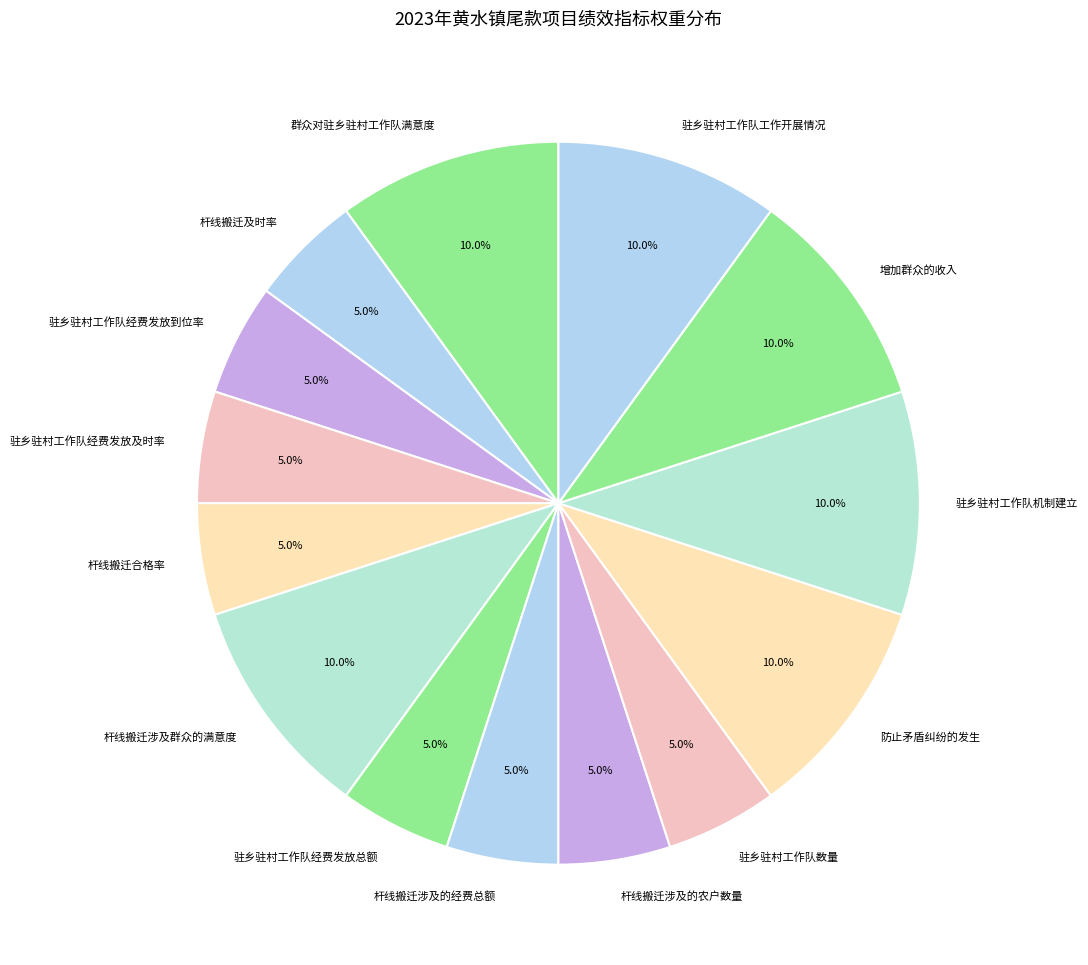

Which has a higher value, 增加群众的收入 or 杆线搬迁合格率?

增加群众的收入